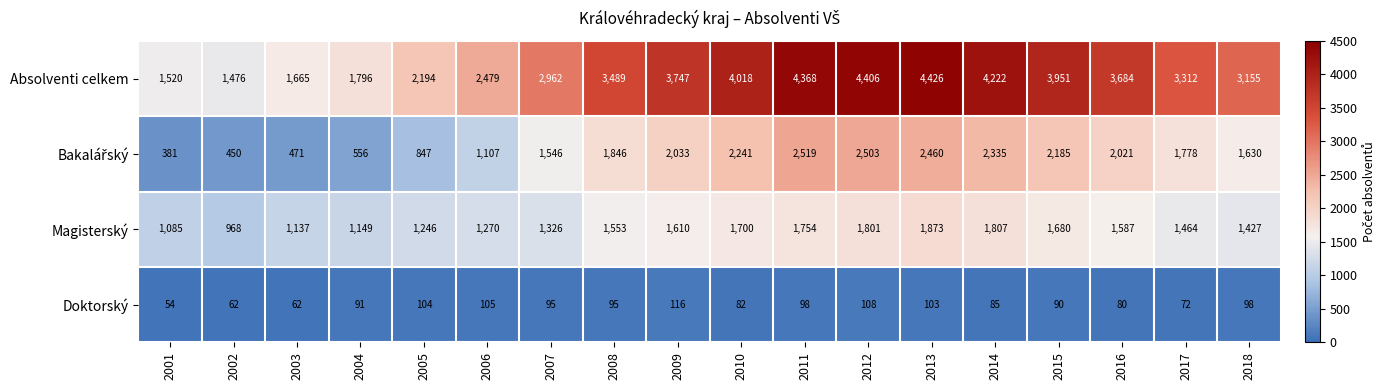

How many series are shown in this chart?

4